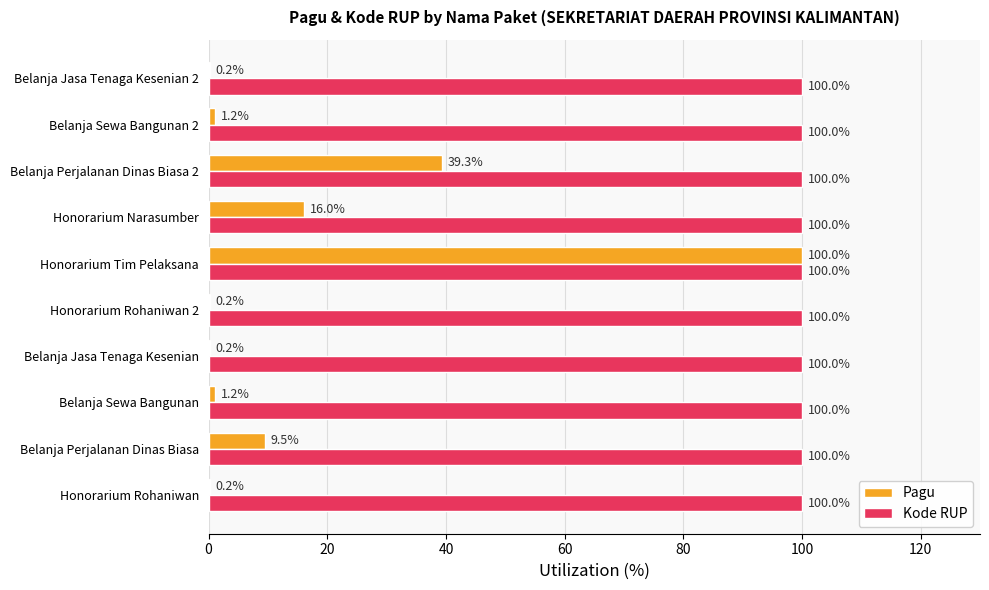

What is the sum of all Kode RUP values?

1000.0